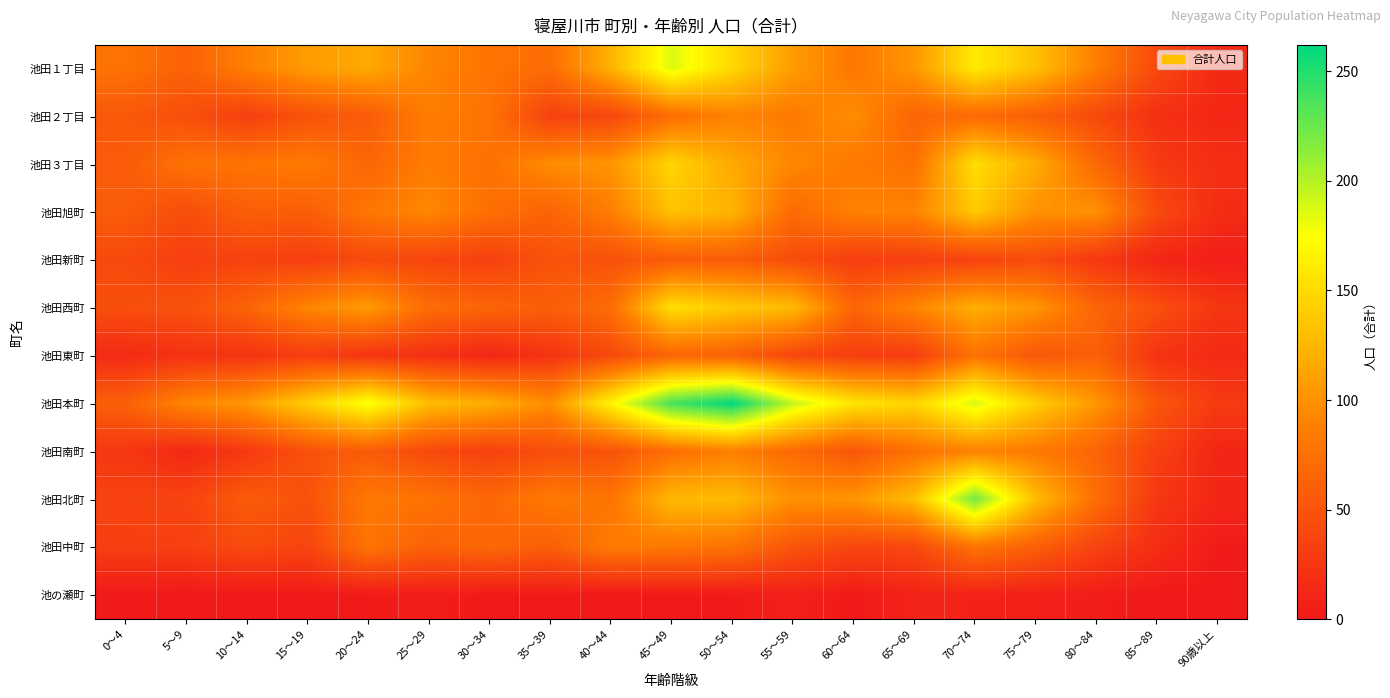

What is the maximum value shown in the chart?

262